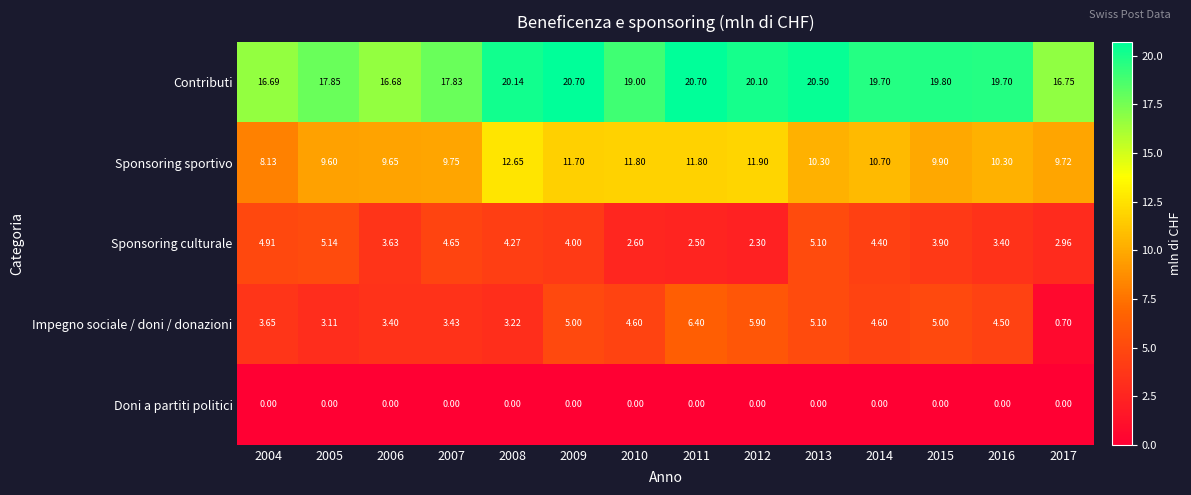

Which series changed the most between 2008 and 2017?

Contributi